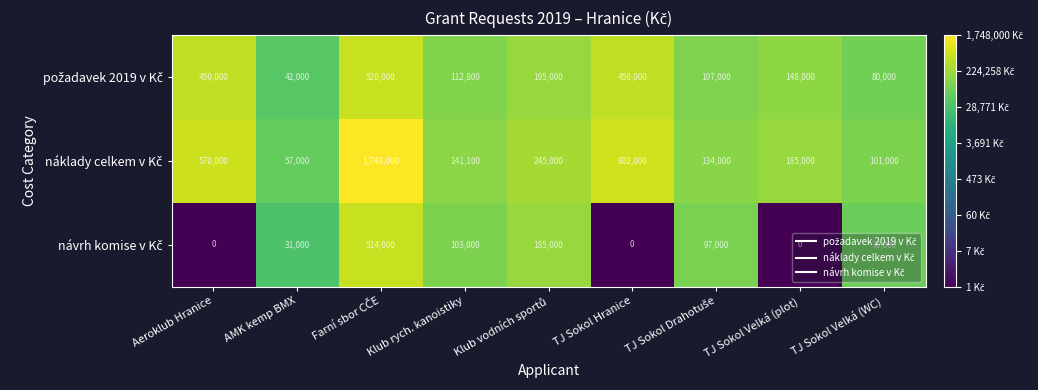

What is the total value across all series at TJ Sokol Hranice?

1052000